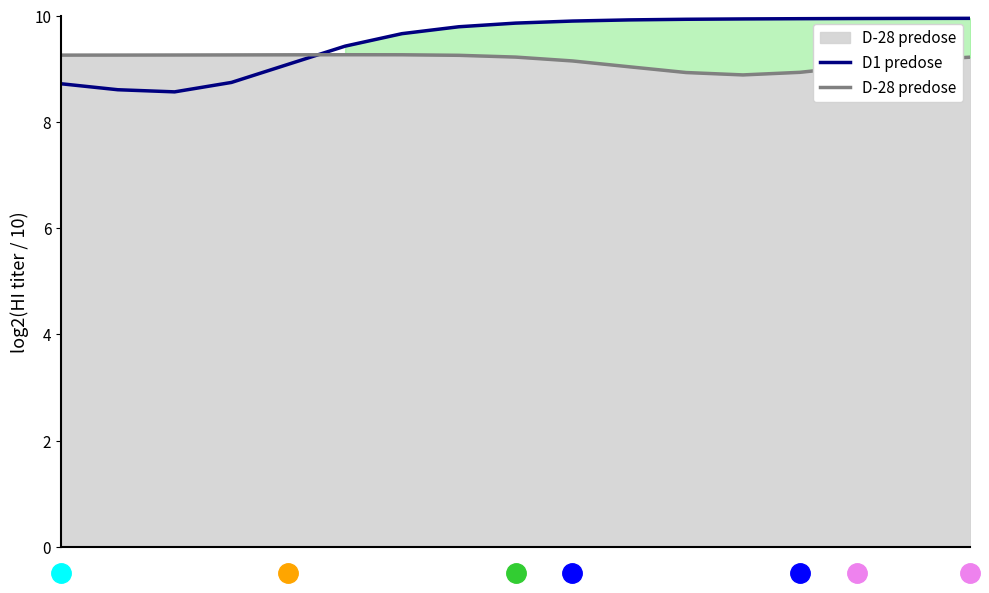

The D1 predose series shows 16.2 at 13. True or false?

False